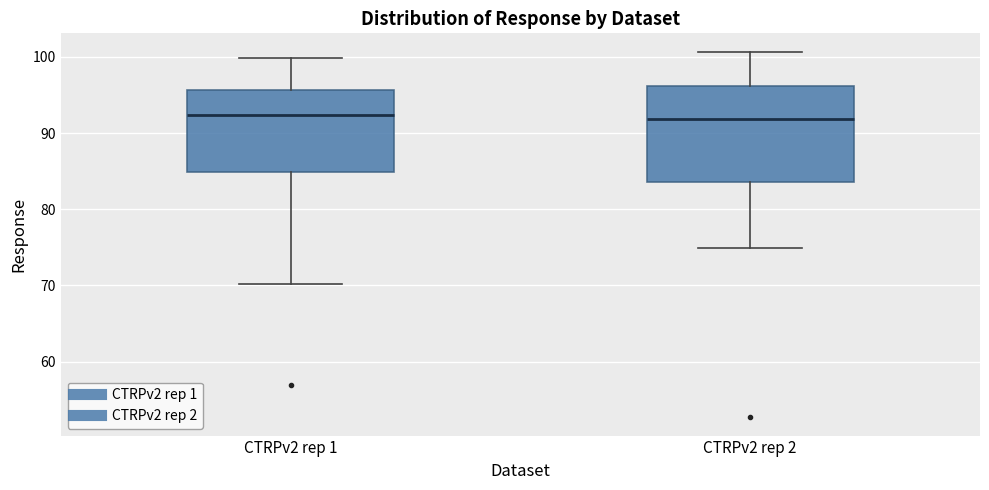

Reading left to right, read every box against the y-axis: the position of its median line, the range the box covers, and the ends of its whiskers. The values are not printed on the chart, so give them approximately, as read against the axis.

CTRPv2 rep 1: median 92, box 85 to 96, whiskers 70 to 100
CTRPv2 rep 2: median 92, box 84 to 96, whiskers 75 to 101